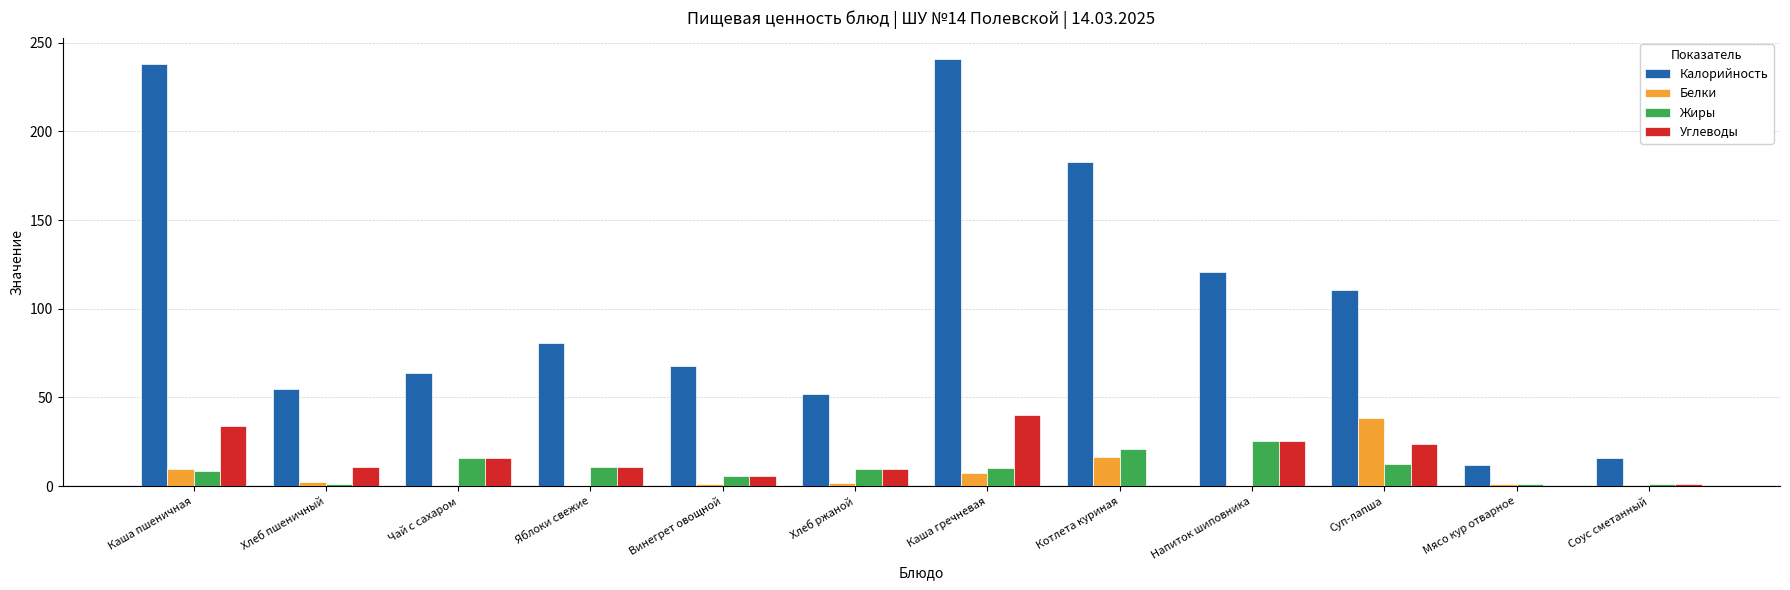

What is the maximum value shown in the chart?

240.8